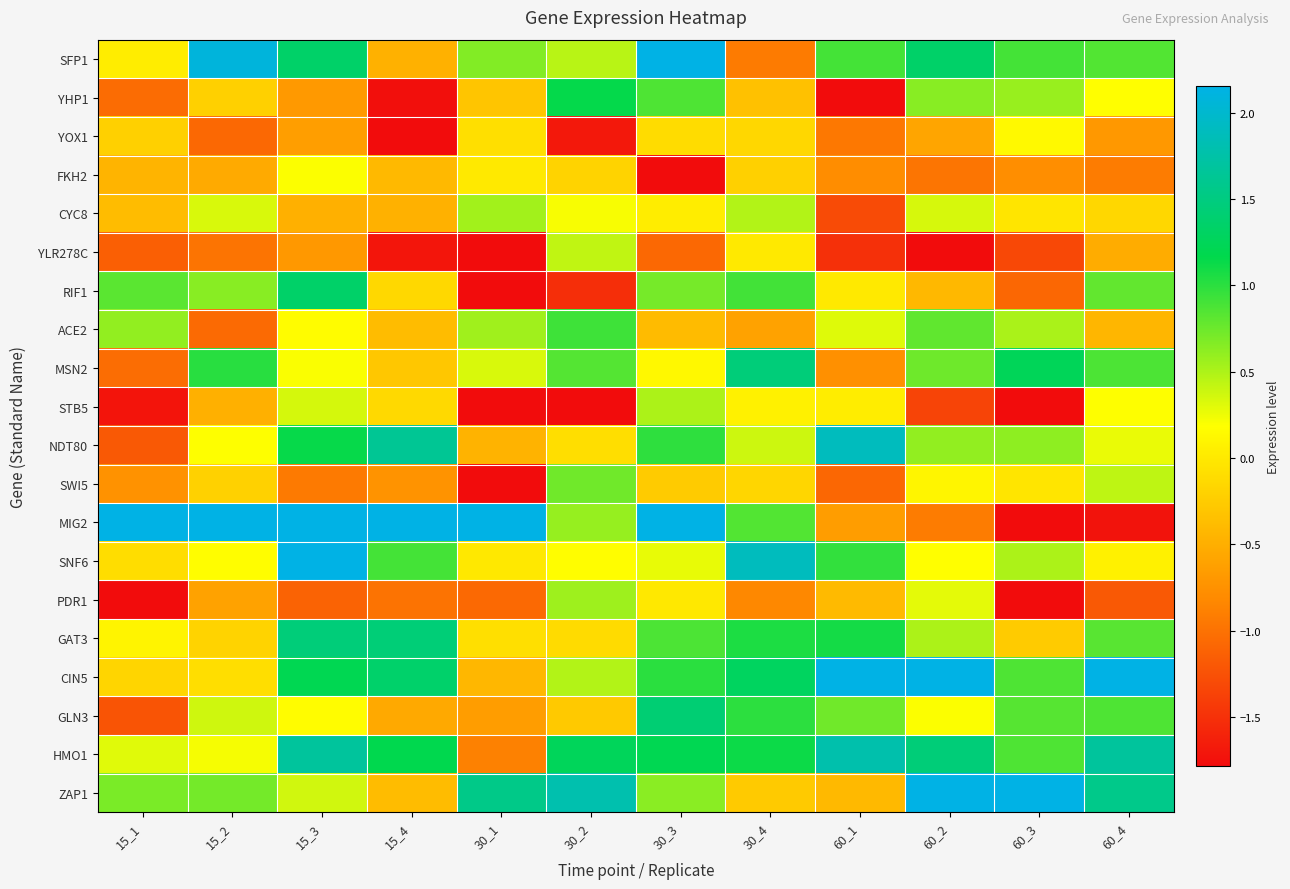

Reading left to right, list all the values displayed in this chart.

SFP1: 15_1=0.0	15_2=2.1	15_3=1.3	15_4=-0.5	30_1=0.7	30_2=0.5	30_3=2.2	30_4=-0.9	60_1=0.9	60_2=1.3	60_3=0.9	60_4=0.9
YHP1: 15_1=-1.0	15_2=-0.2	15_3=-0.7	15_4=-1.8	30_1=-0.3	30_2=1.2	30_3=0.9	30_4=-0.3	60_1=-1.9	60_2=0.6	60_3=0.6	60_4=0.2
YOX1: 15_1=-0.2	15_2=-1.1	15_3=-0.6	15_4=-2.2	30_1=-0.1	30_2=-1.7	30_3=-0.1	30_4=-0.2	60_1=-0.9	60_2=-0.6	60_3=0.1	60_4=-0.7
FKH2: 15_1=-0.4	15_2=-0.5	15_3=0.2	15_4=-0.4	30_1=0.0	30_2=-0.2	30_3=-1.8	30_4=-0.2	60_1=-0.8	60_2=-1.0	60_3=-0.8	60_4=-0.9
CYC8: 15_1=-0.4	15_2=0.3	15_3=-0.5	15_4=-0.5	30_1=0.5	30_2=0.2	30_3=0.0	30_4=0.5	60_1=-1.3	60_2=0.3	60_3=-0.0	60_4=-0.2
YLR278C: 15_1=-1.1	15_2=-1.0	15_3=-0.7	15_4=-1.7	30_1=-2.1	30_2=0.4	30_3=-1.1	30_4=0.0	60_1=-1.5	60_2=-1.8	60_3=-1.3	60_4=-0.5
RIF1: 15_1=0.8	15_2=0.6	15_3=1.4	15_4=-0.1	30_1=-2.2	30_2=-1.5	30_3=0.7	30_4=0.9	60_1=0.0	60_2=-0.4	60_3=-1.1	60_4=0.8
ACE2: 15_1=0.6	15_2=-1.1	15_3=0.2	15_4=-0.4	30_1=0.6	30_2=0.9	30_3=-0.4	30_4=-0.6	60_1=0.3	60_2=0.8	60_3=0.5	60_4=-0.4
MSN2: 15_1=-1.0	15_2=1.0	15_3=0.2	15_4=-0.3	30_1=0.3	30_2=0.8	30_3=0.1	30_4=1.5	60_1=-0.8	60_2=0.7	60_3=1.2	60_4=0.9
STB5: 15_1=-1.7	15_2=-0.5	15_3=0.3	15_4=-0.1	30_1=-2.4	30_2=-2.2	30_3=0.5	30_4=0.1	60_1=0.0	60_2=-1.3	60_3=-2.7	60_4=0.2
NDT80: 15_1=-1.2	15_2=0.2	15_3=1.1	15_4=1.6	30_1=-0.5	30_2=-0.1	30_3=1.0	30_4=0.4	60_1=1.9	60_2=0.6	60_3=0.6	60_4=0.3
SWI5: 15_1=-0.7	15_2=-0.2	15_3=-0.9	15_4=-0.7	30_1=-1.8	30_2=0.7	30_3=-0.3	30_4=-0.2	60_1=-1.1	60_2=0.1	60_3=-0.0	60_4=0.4
MIG2: 15_1=3.1	15_2=8.6	15_3=5.3	15_4=3.4	30_1=2.7	30_2=0.6	30_3=2.8	30_4=0.8	60_1=-0.6	60_2=-0.9	60_3=-2.3	60_4=-1.7
SNF6: 15_1=-0.1	15_2=0.2	15_3=2.5	15_4=0.9	30_1=-0.0	30_2=0.2	30_3=0.3	30_4=1.9	60_1=1.0	60_2=0.2	60_3=0.5	60_4=0.1
PDR1: 15_1=-2.4	15_2=-0.6	15_3=-1.1	15_4=-1.0	30_1=-1.1	30_2=0.6	30_3=-0.0	30_4=-0.8	60_1=-0.4	60_2=0.3	60_3=-1.9	60_4=-1.2
GAT3: 15_1=0.1	15_2=-0.2	15_3=1.5	15_4=1.4	30_1=-0.1	30_2=-0.1	30_3=0.9	30_4=1.1	60_1=1.1	60_2=0.5	60_3=-0.3	60_4=0.8
CIN5: 15_1=-0.2	15_2=-0.1	15_3=1.2	15_4=1.4	30_1=-0.4	30_2=0.5	30_3=1.0	30_4=1.3	60_1=2.2	60_2=2.2	60_3=0.9	60_4=2.5
GLN3: 15_1=-1.2	15_2=0.4	15_3=0.2	15_4=-0.5	30_1=-0.6	30_2=-0.3	30_3=1.4	30_4=1.0	60_1=0.7	60_2=0.2	60_3=0.8	60_4=0.9
HMO1: 15_1=0.3	15_2=0.2	15_3=1.7	15_4=1.2	30_1=-0.9	30_2=1.3	30_3=1.2	30_4=1.1	60_1=1.8	60_2=1.4	60_3=0.9	60_4=1.7
ZAP1: 15_1=0.7	15_2=0.7	15_3=0.4	15_4=-0.4	30_1=1.5	30_2=1.8	30_3=0.6	30_4=-0.3	60_1=-0.4	60_2=2.9	60_3=3.3	60_4=1.6